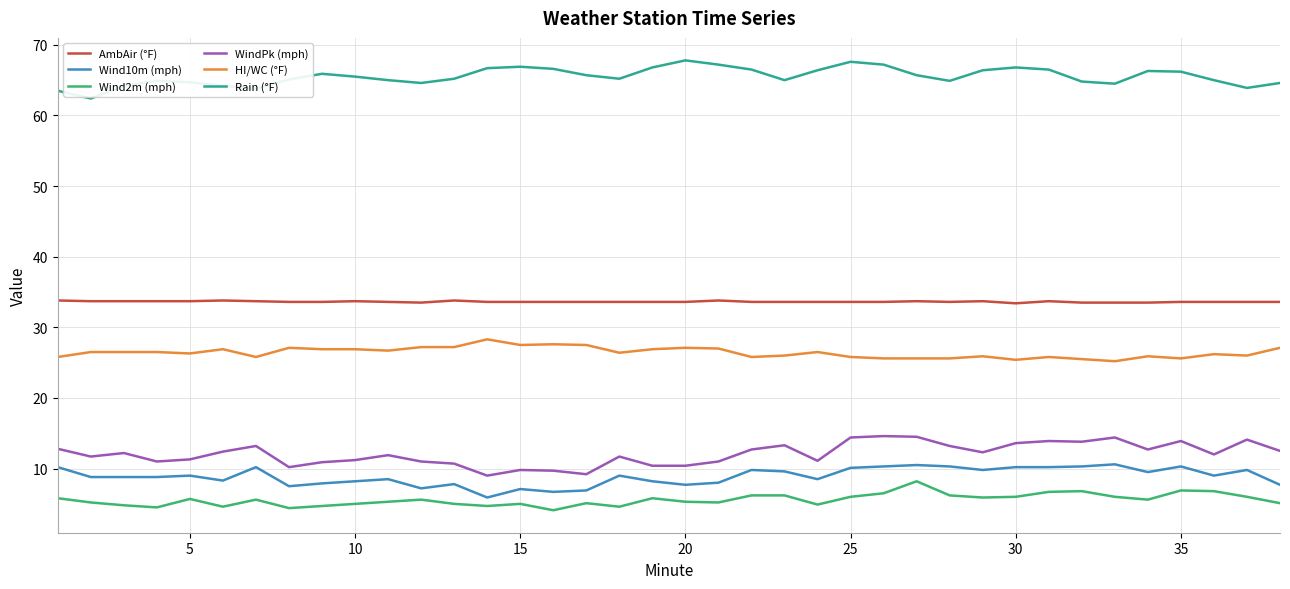

True or false: WindPk (mph) and AmbAir (°F) intersect in this chart.

False